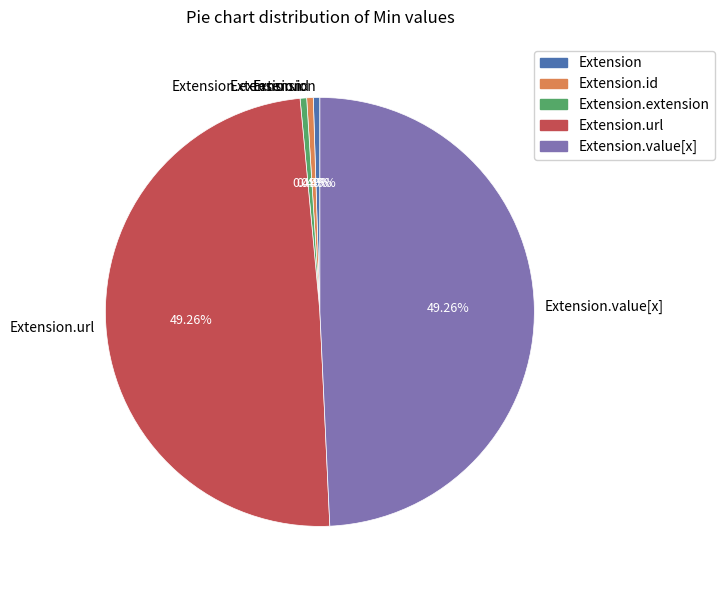

Is it true that Extension.value[x] is 38% of the pie?

False